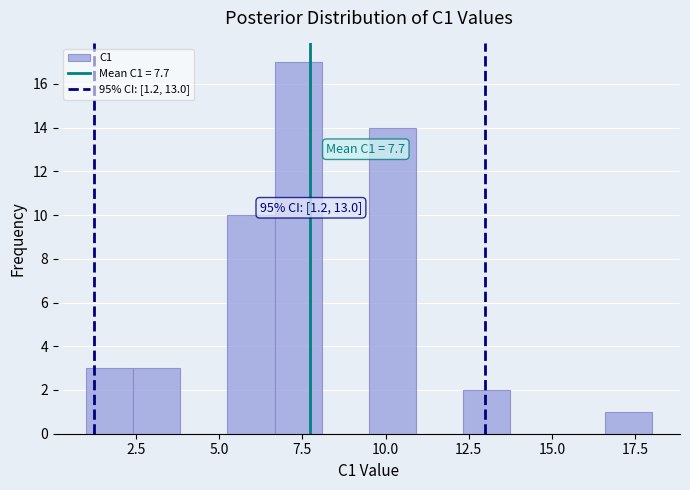

Read against the x-axis, roughly where is the centre of the tallest bar?

7.5